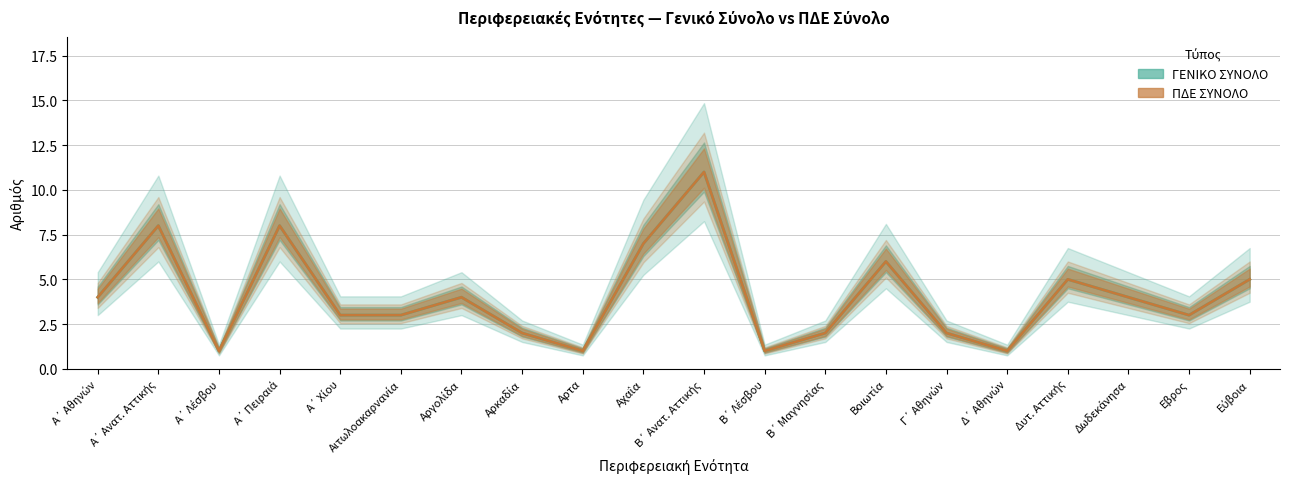

Is this an area chart (filled region under the line)?

No